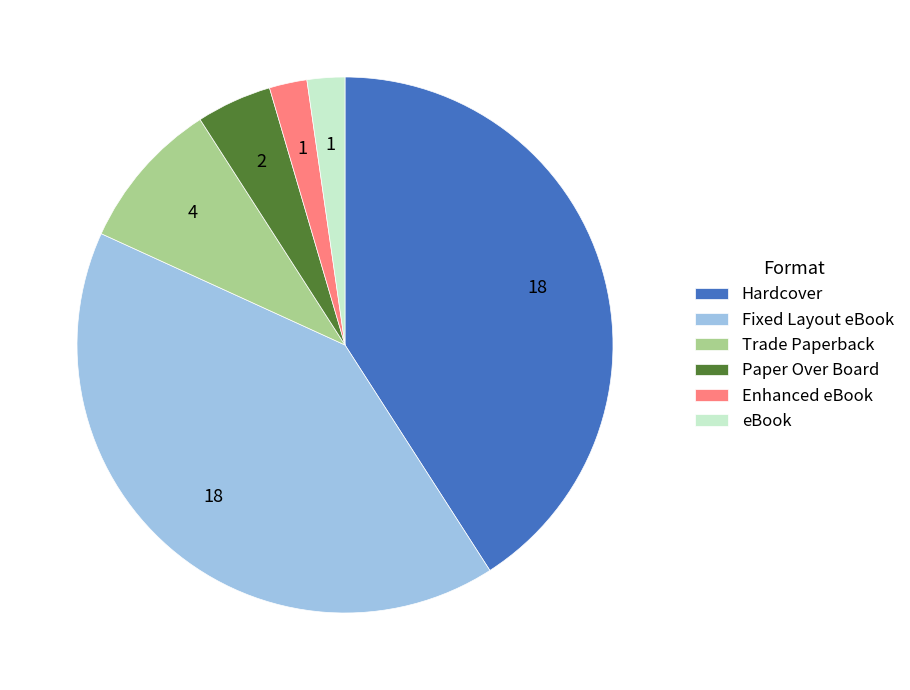

Approximately how many times larger is the value at Trade Paperback compared to eBook?

4.0